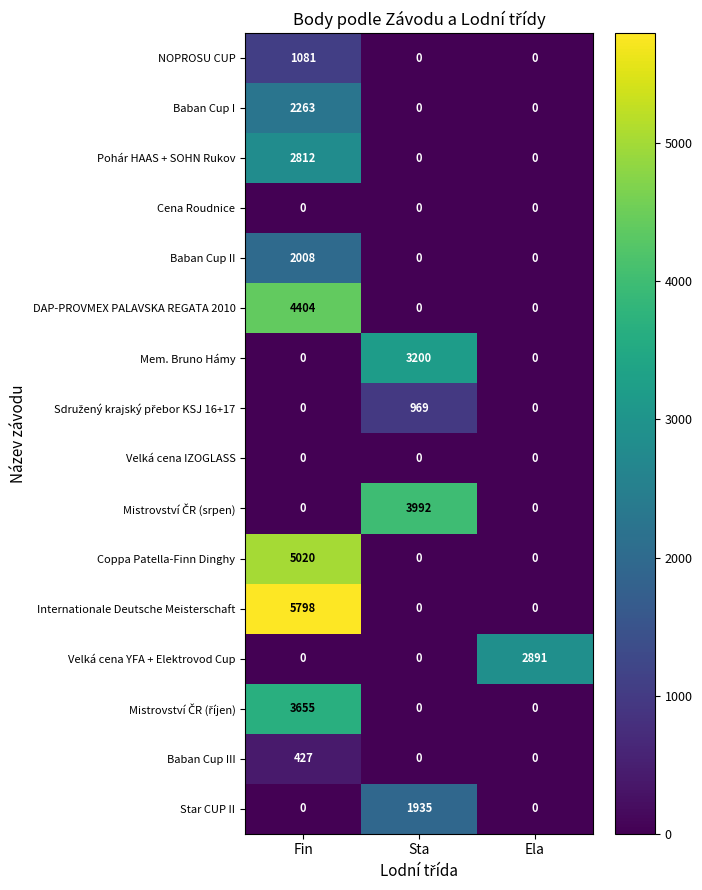

The NOPROSU CUP series shows 1081 at Fin. True or false?

True